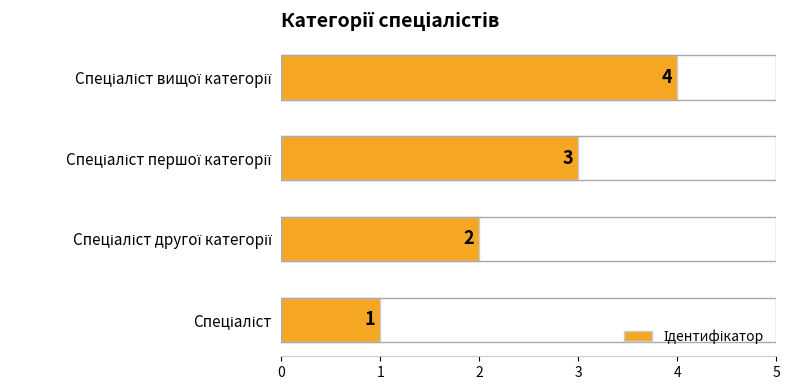

What is the smallest value displayed?

1